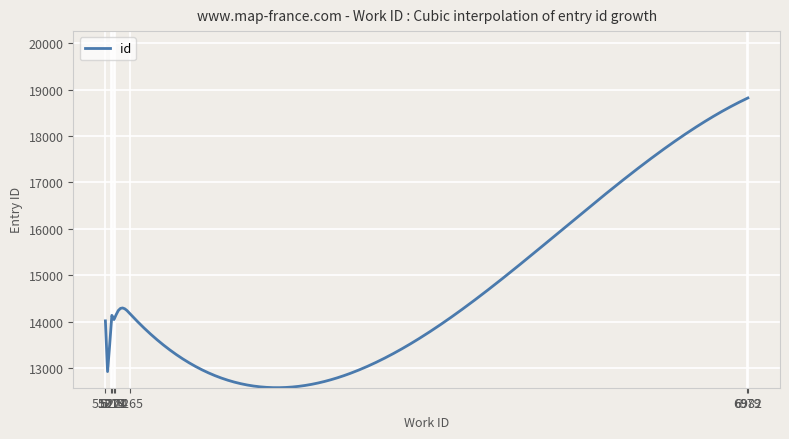

True or false: there are more than 0 points higher than both neighbors.

True